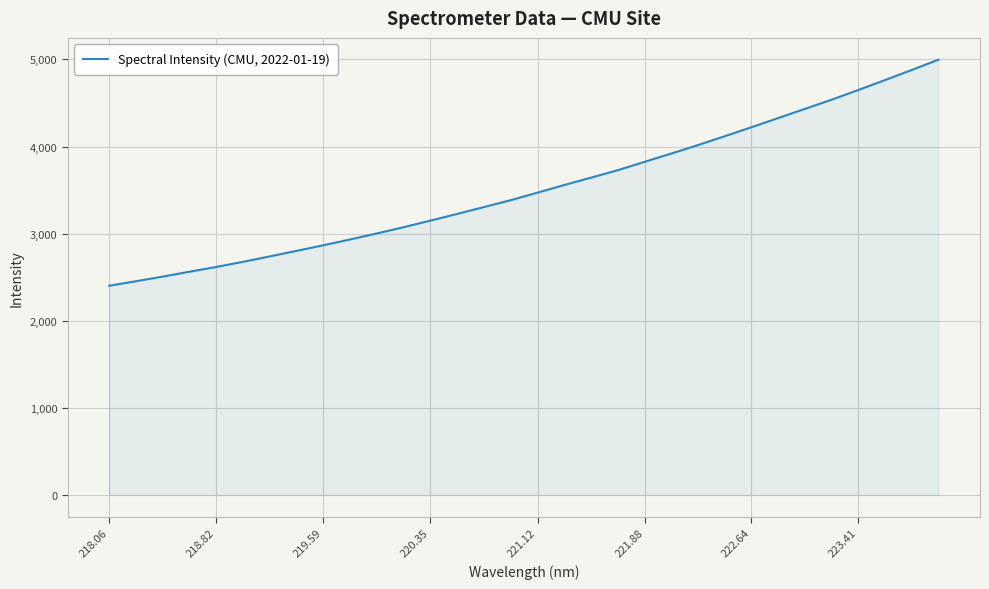

What is the maximum value shown in the chart?

4997.3